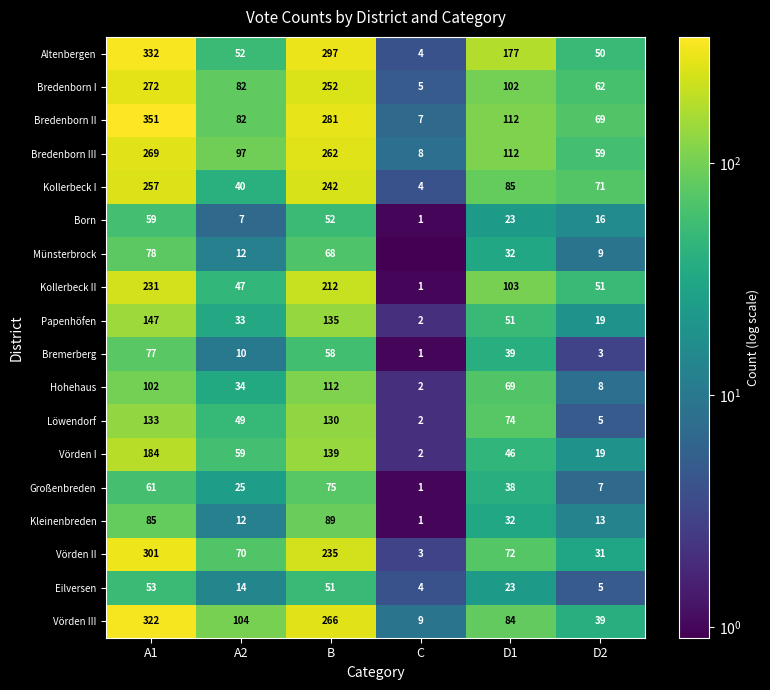

The Kollerbeck I series shows 13.7 at A2. True or false?

False